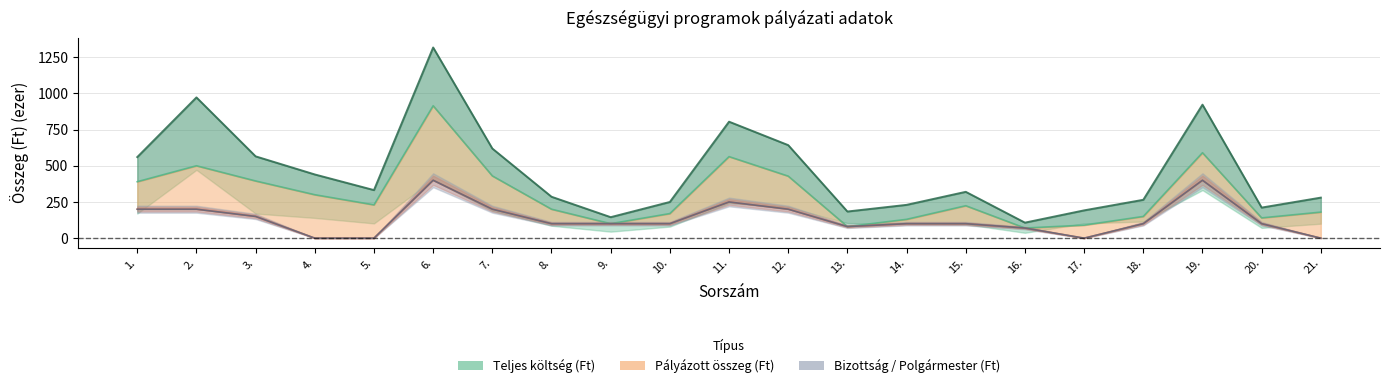

True or false: Teljes költség (Ft) has a value of 901.8 at 3..

False